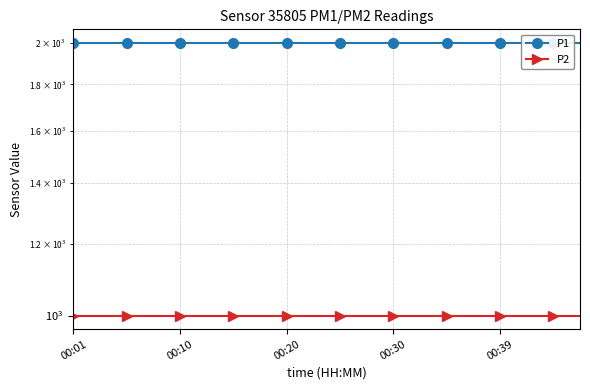

What is the minimum value for P1?

1999.9